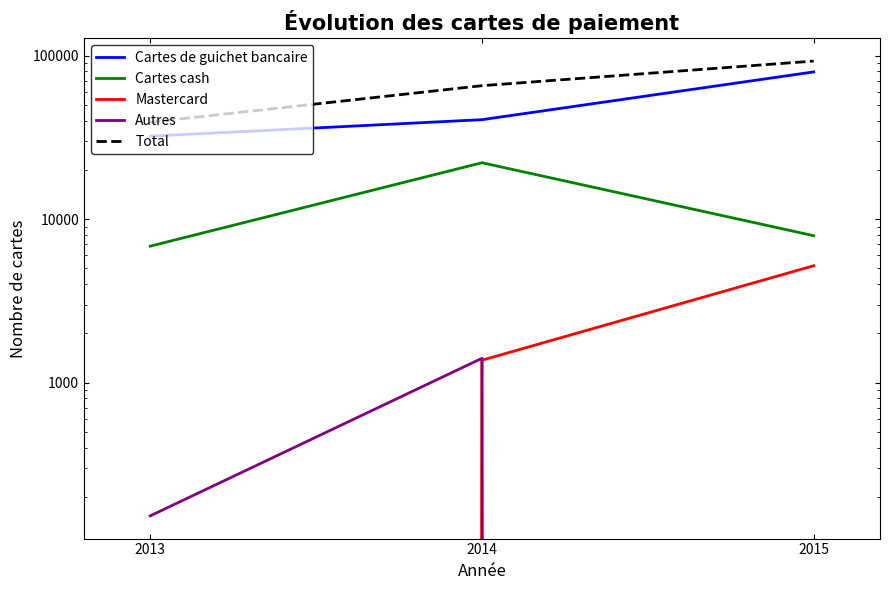

Is the value of Cartes cash at 2013 greater than the value of Total at 2014?

No